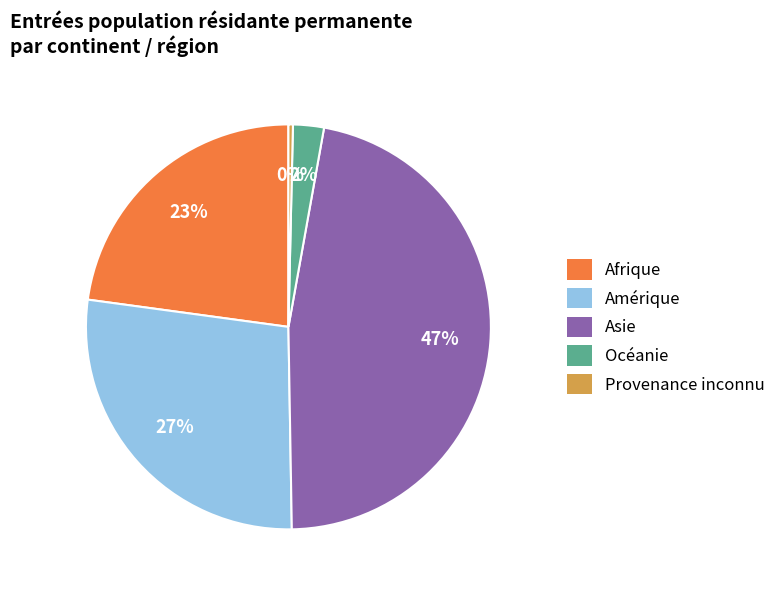

What is the smallest slice in the pie chart?

Provenance inconnu